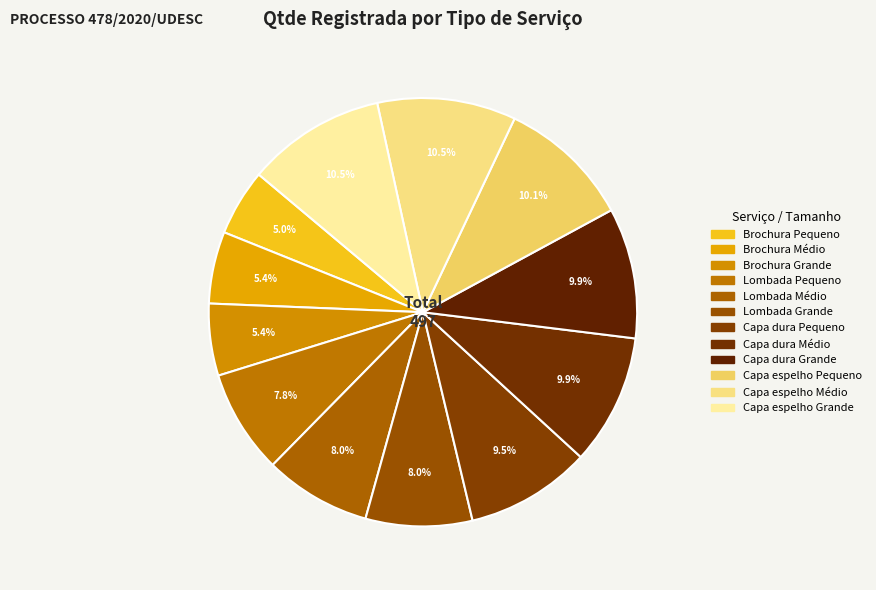

Which has a higher value, Brochura Grande or Lombada Pequeno?

Lombada Pequeno